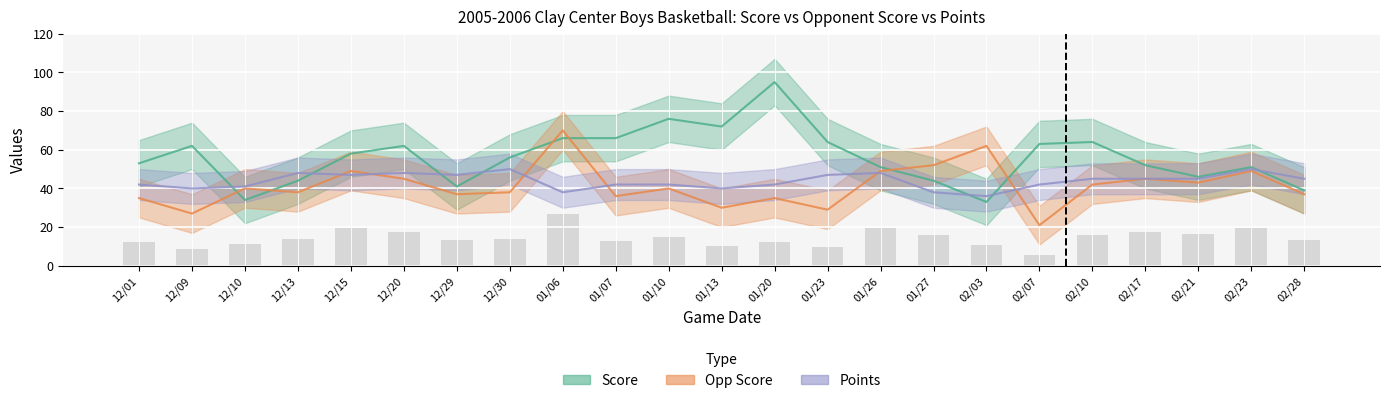

What is the approximate value of opp_score at 02/28, to the nearest 10?

40